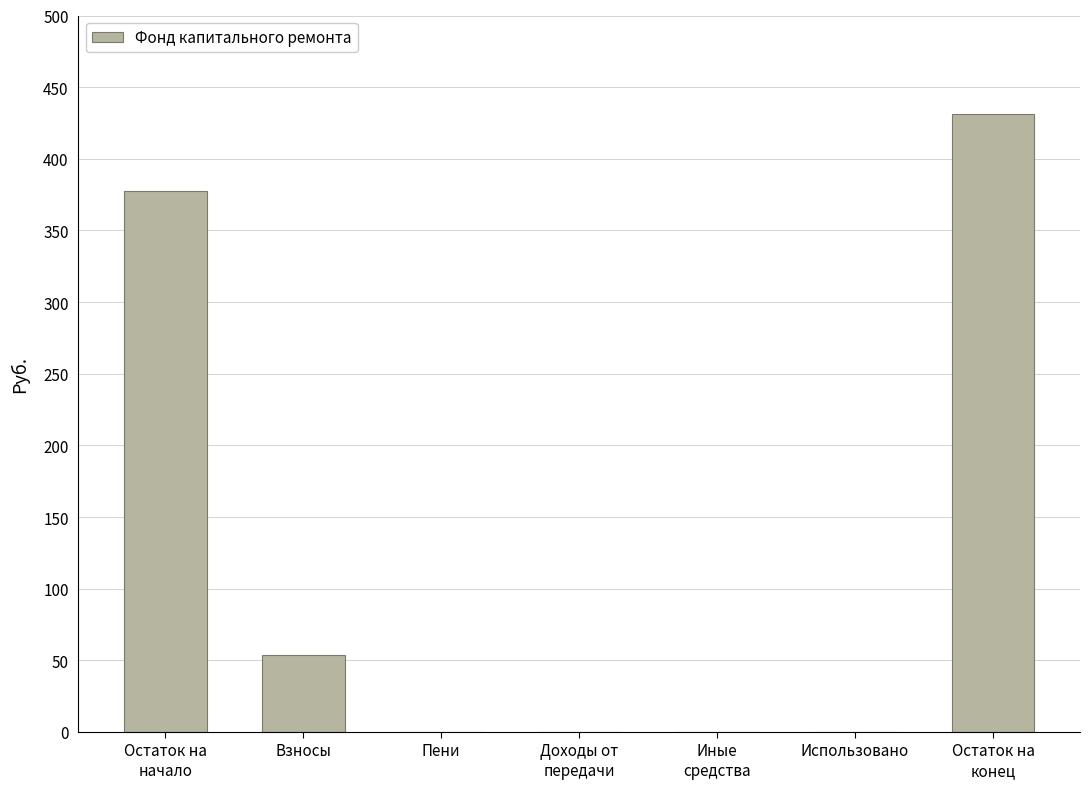

Are the bars grouped side by side (vs. stacked)?

No